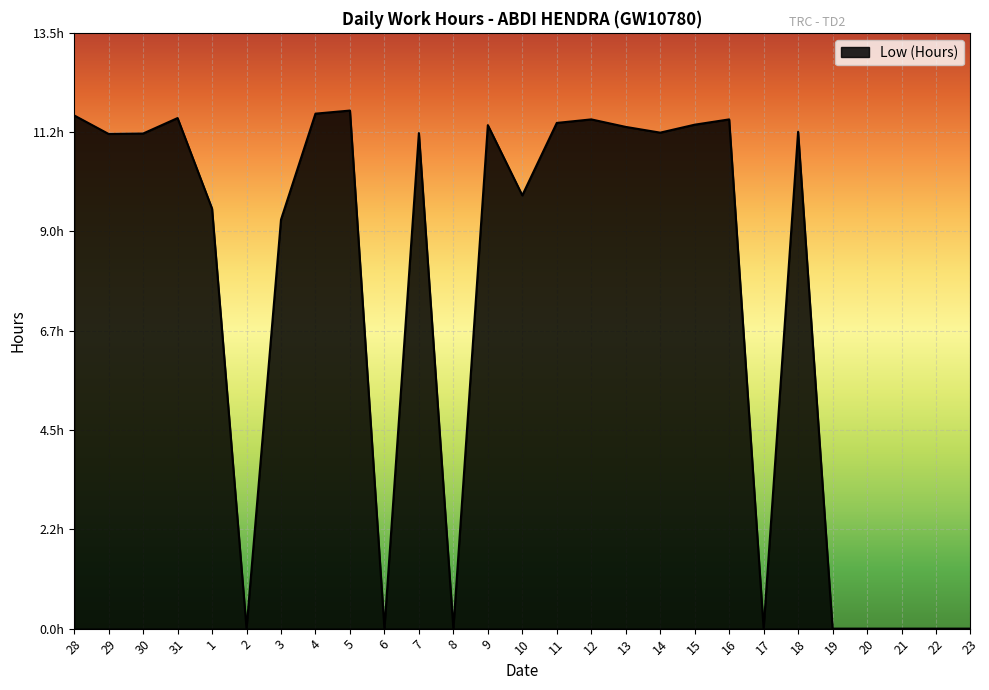

Does the chart display data point markers on the line(s)?

No